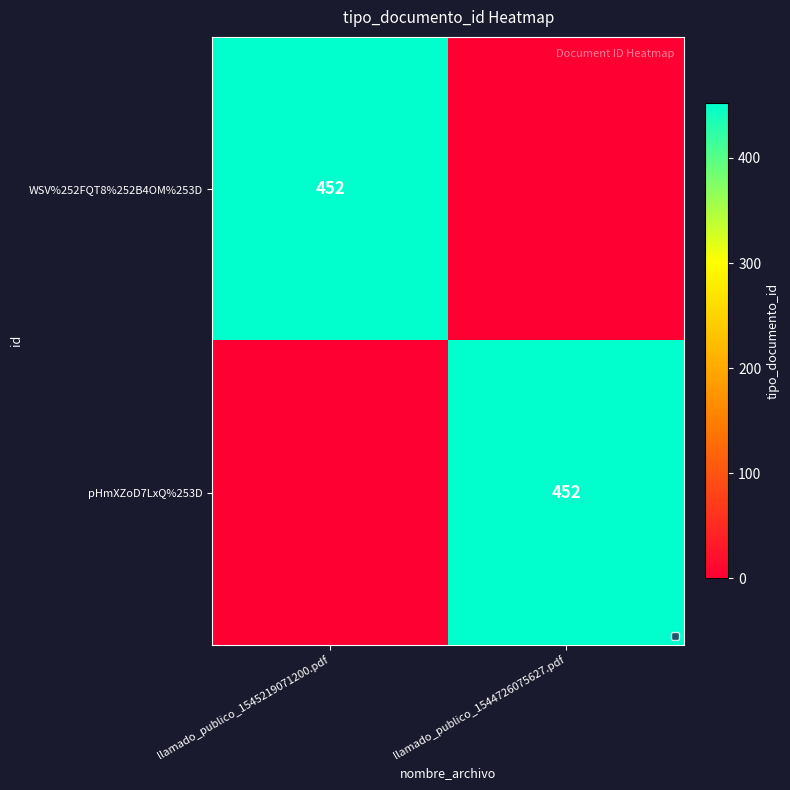

True or false: pHmXZoD7LxQ%253D has a value of 452 at llamado_publico_1544726075627.pdf.

True